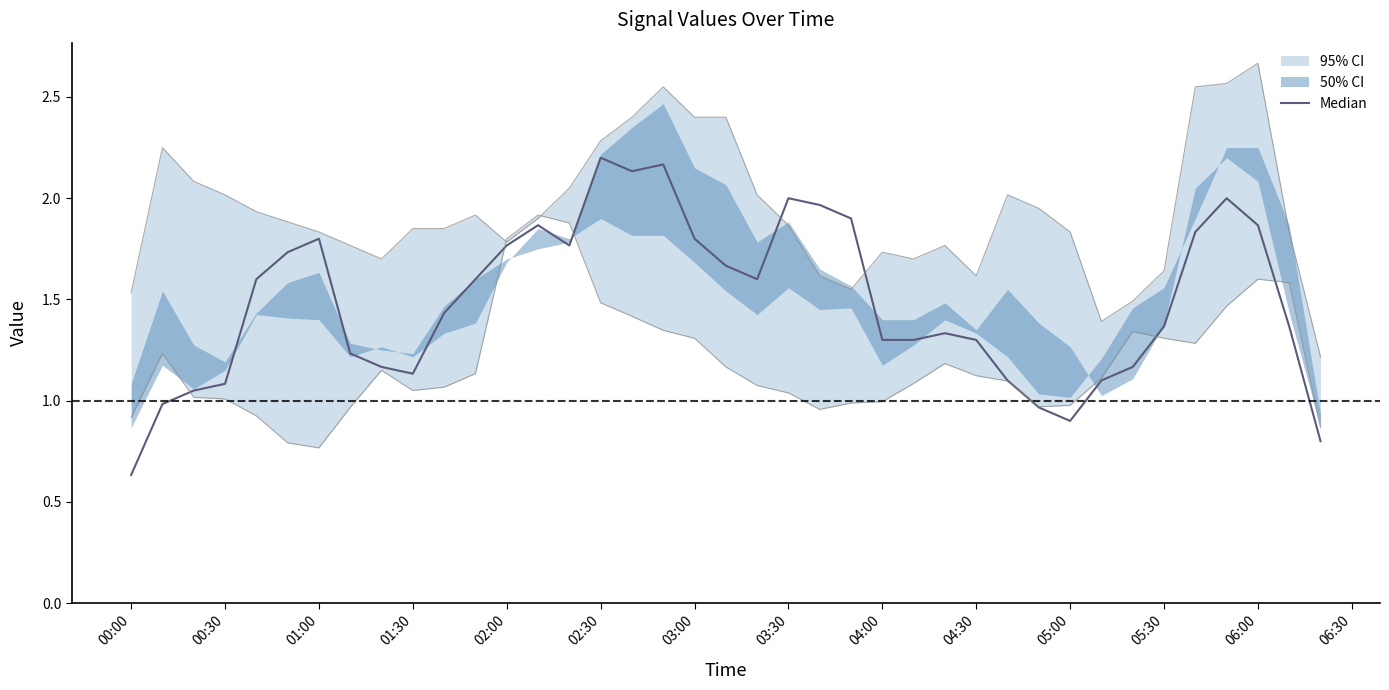

How many points are higher than both their immediate neighbors (excluding endpoints)?

7